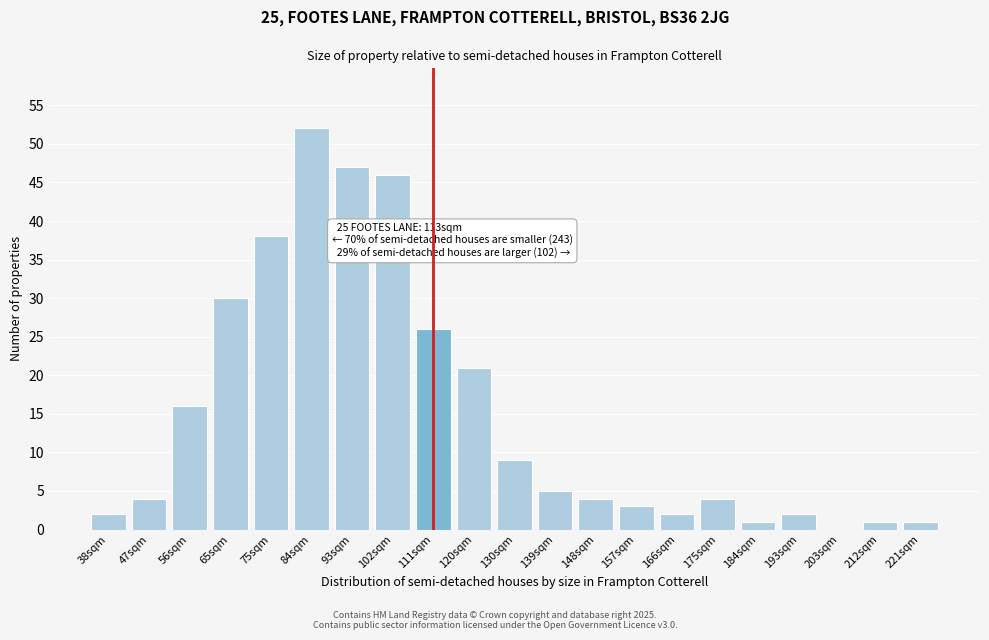

Reading right to left, extract all data points from this chart.

221sqm=1	212sqm=1	203sqm=0	193sqm=2	184sqm=1	175sqm=4	166sqm=2	157sqm=3	148sqm=4	139sqm=5	130sqm=9	120sqm=21	111sqm=26	102sqm=46	93sqm=47	84sqm=52	75sqm=38	65sqm=30	56sqm=16	47sqm=4	38sqm=2